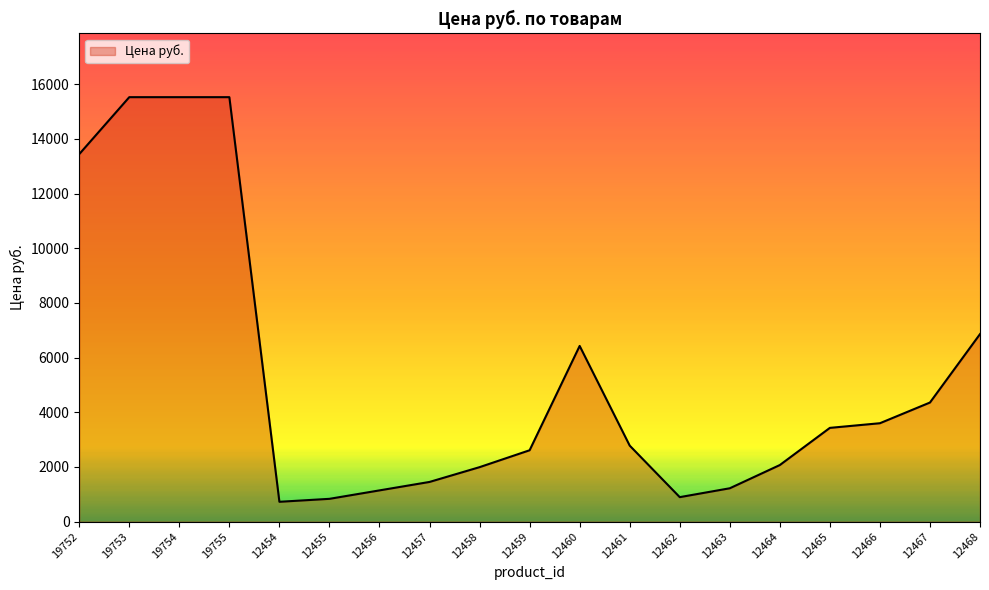

Count the number of values greater than 2780.

10